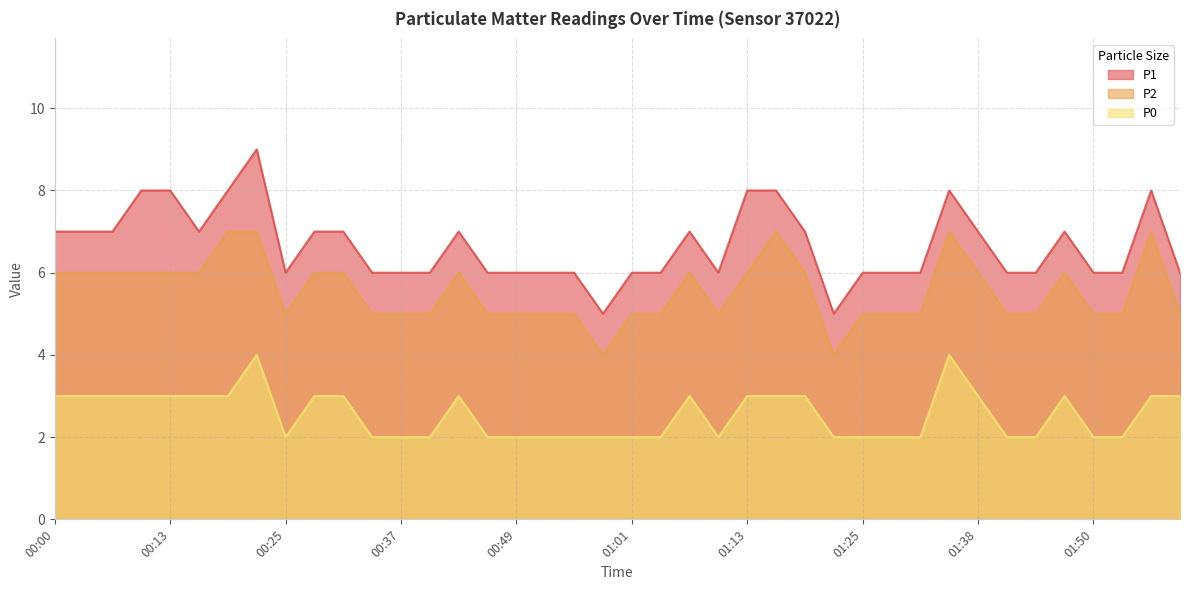

True or false: P1 and P2 cross at least once.

False